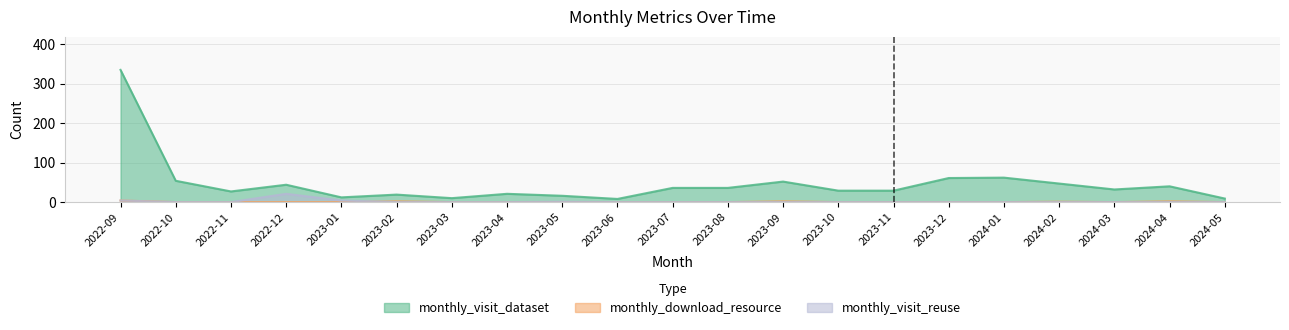

True or false: monthly_visit_reuse and monthly_visit_dataset intersect in this chart.

False